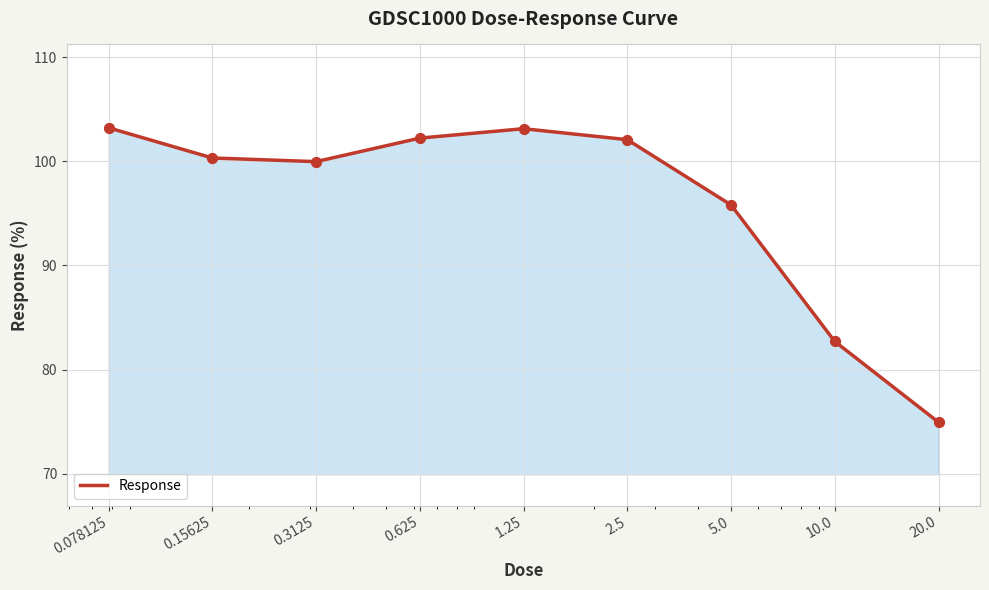

What is the difference between the maximum and minimum values?

28.3